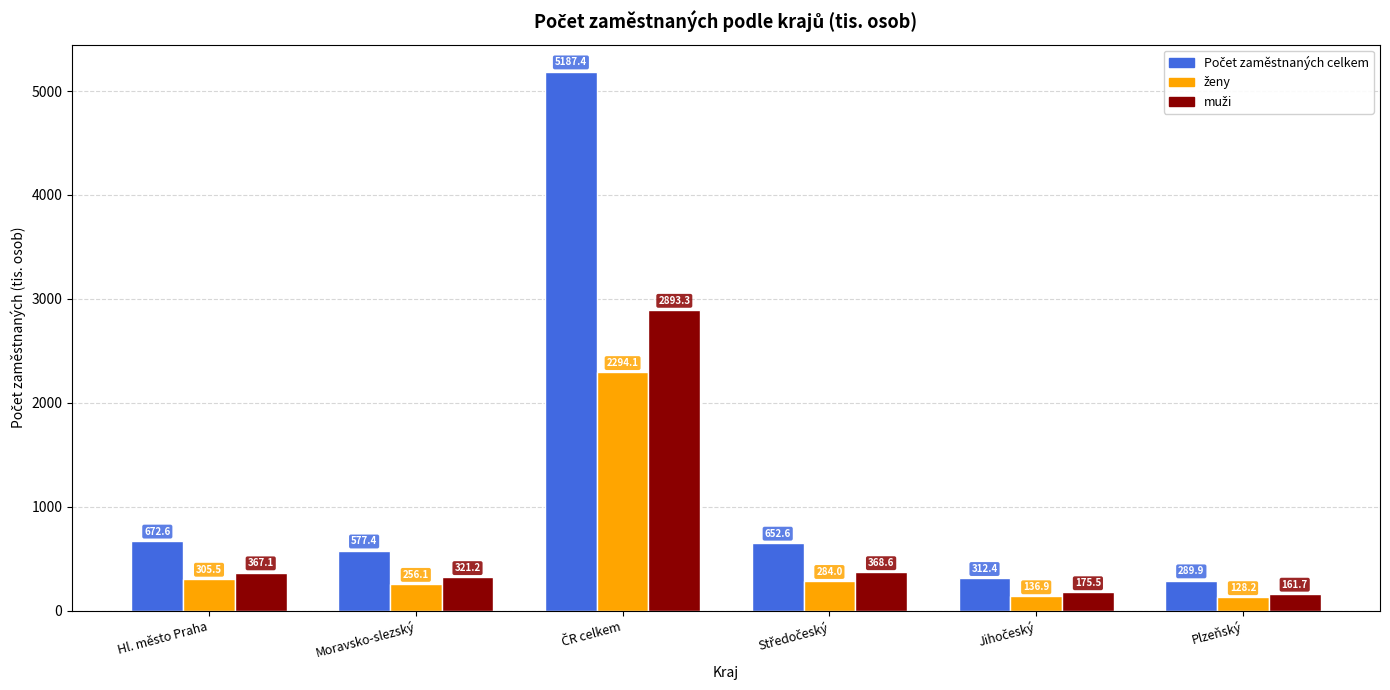

What is the minimum value shown in the chart?

128.2